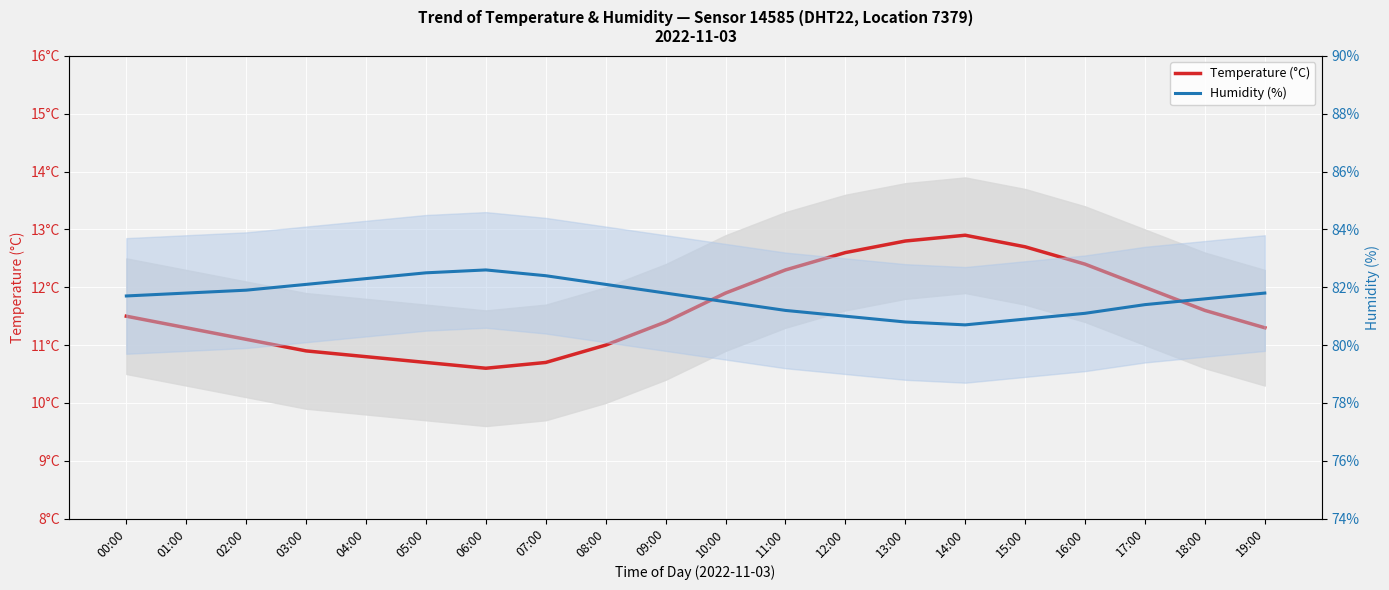

Reading right to left, extract all data points from this chart.

Temperature (°C): 19:00=11.3	18:00=11.6	17:00=12.0	16:00=12.4	15:00=12.7	14:00=12.9	13:00=12.8	12:00=12.6	11:00=12.3	10:00=11.9	09:00=11.4	08:00=11.0	07:00=10.7	06:00=10.6	05:00=10.7	04:00=10.8	03:00=10.9	02:00=11.1	01:00=11.3	00:00=11.5
Humidity (%): 19:00=81.8	18:00=81.6	17:00=81.4	16:00=81.1	15:00=80.9	14:00=80.7	13:00=80.8	12:00=81.0	11:00=81.2	10:00=81.5	09:00=81.8	08:00=82.1	07:00=82.4	06:00=82.6	05:00=82.5	04:00=82.3	03:00=82.1	02:00=81.9	01:00=81.8	00:00=81.7